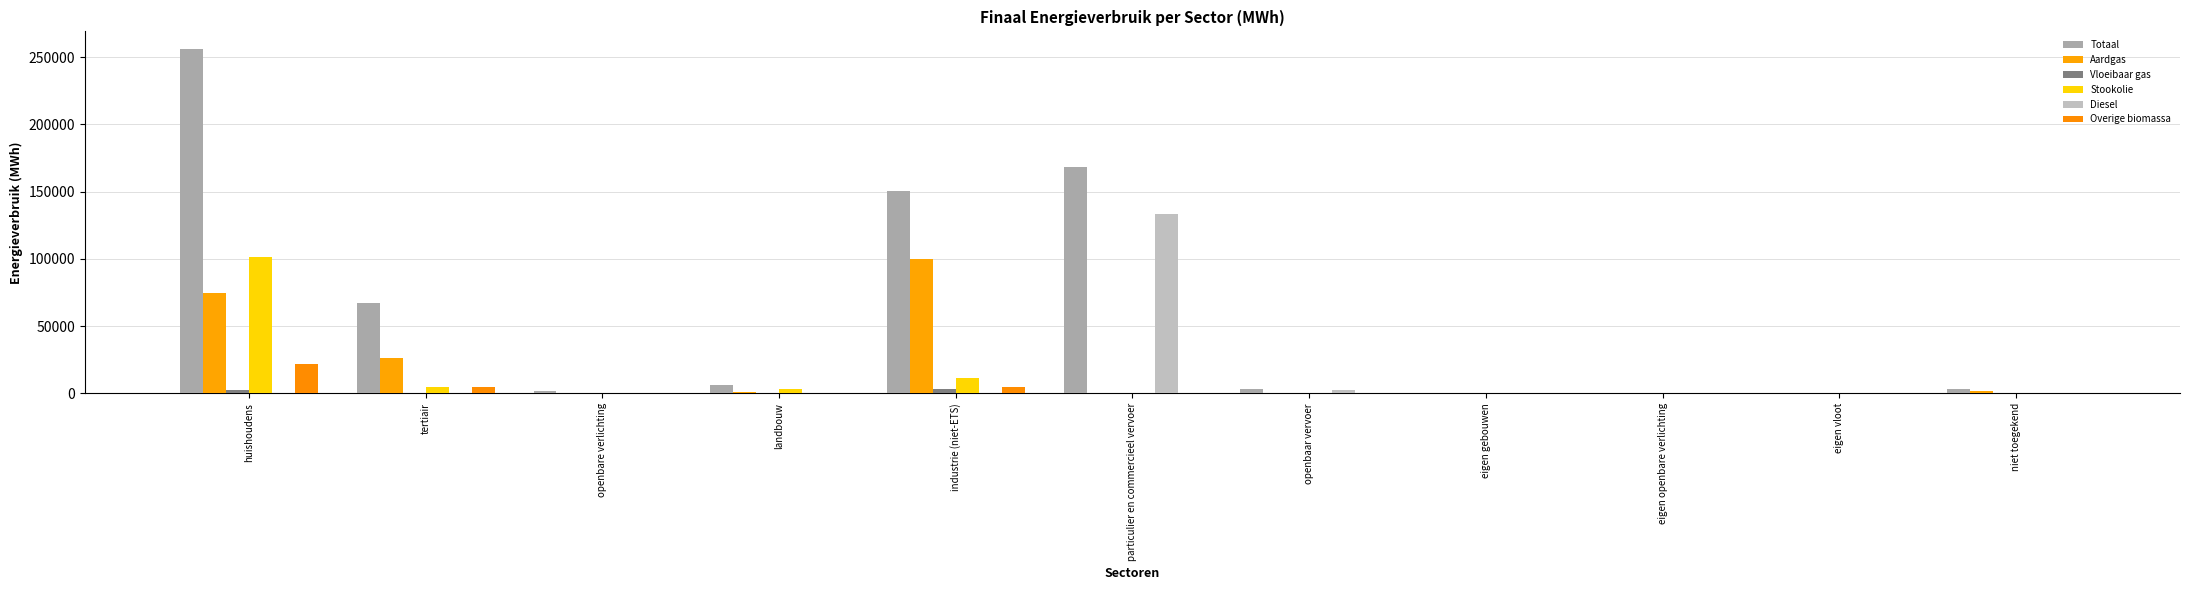

Where is Vloeibaar gas nearest to the value 1640?

huishoudens